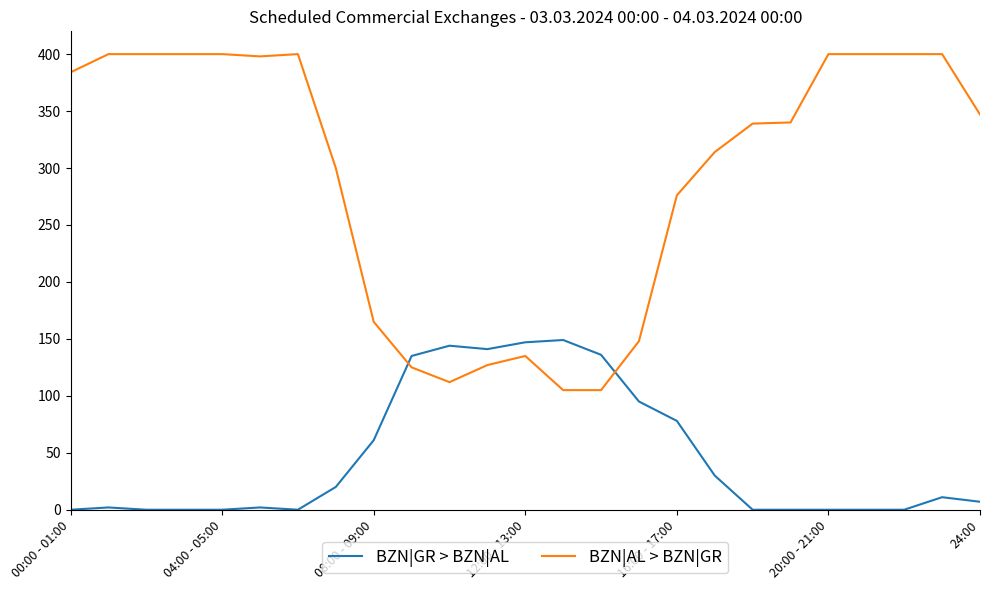

At how many categories does at least one series exceed 116?

25